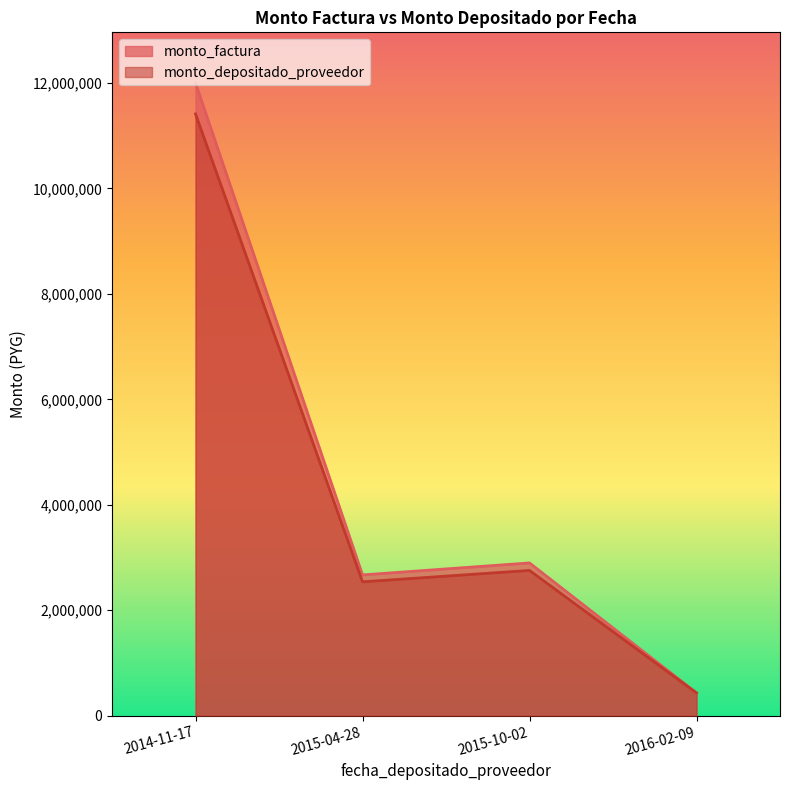

True or false: monto_factura and monto_depositado_proveedor cross at least once.

False